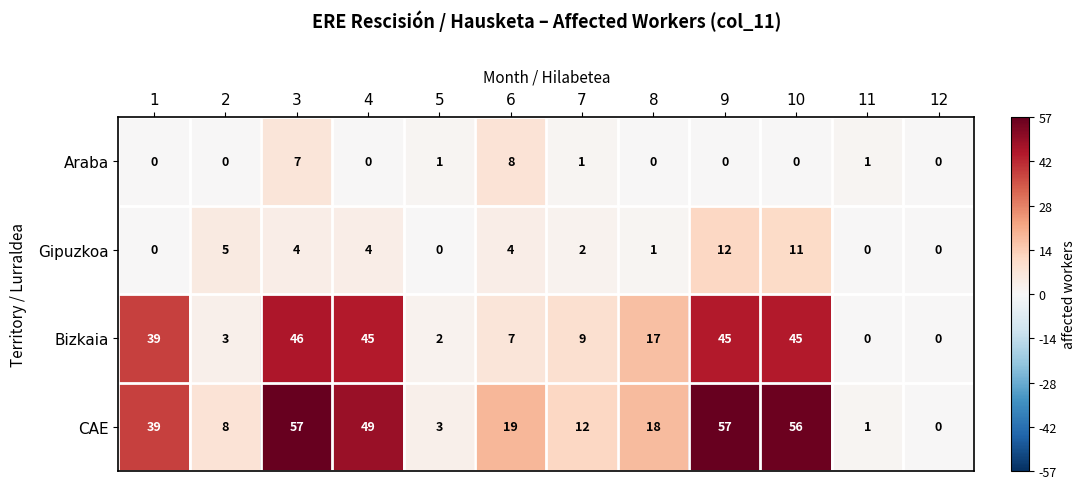

Where is Bizkaia nearest to the value 23?

8